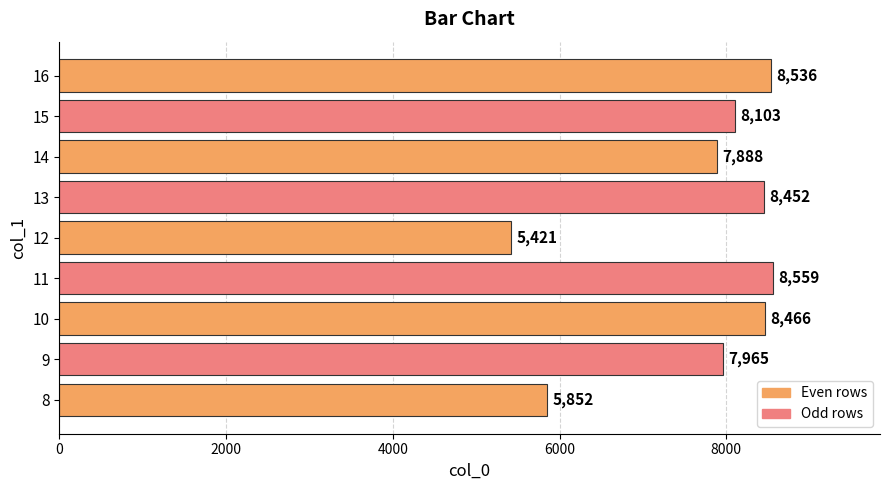

Which label corresponds to the smallest value in the chart?

12